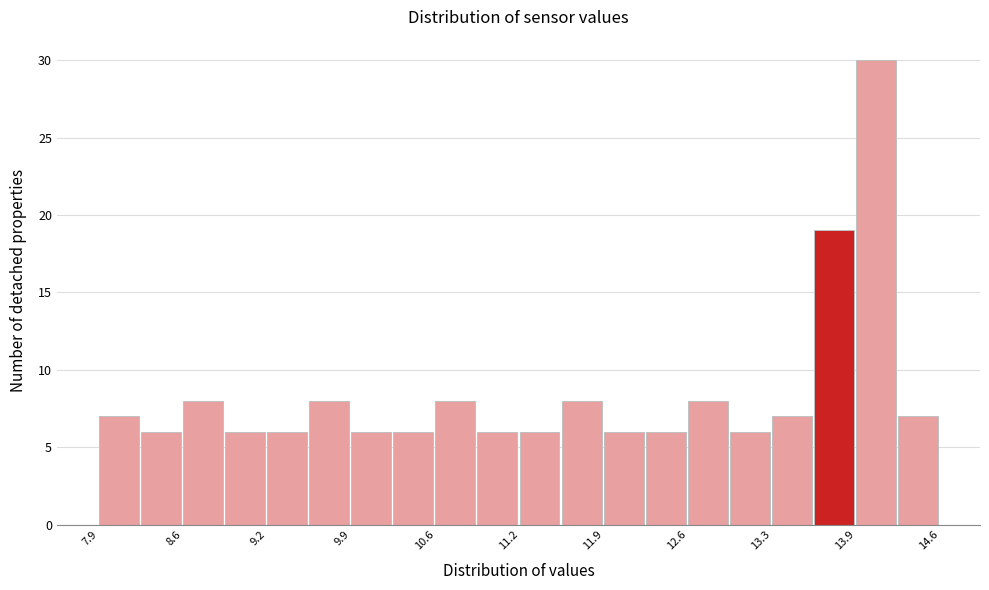

Around what value on the x-axis is the tallest bar? Give the approximate position of its centre, as read against the axis.

14.1